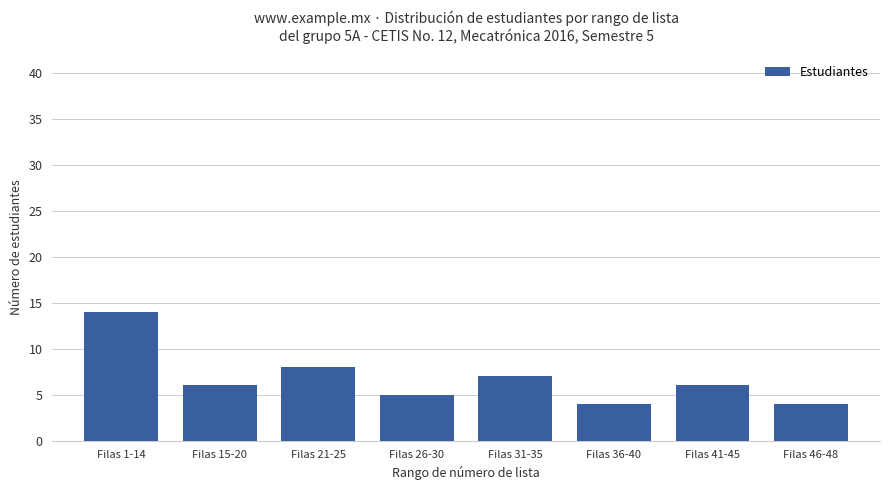

How many bars are there in total?

8